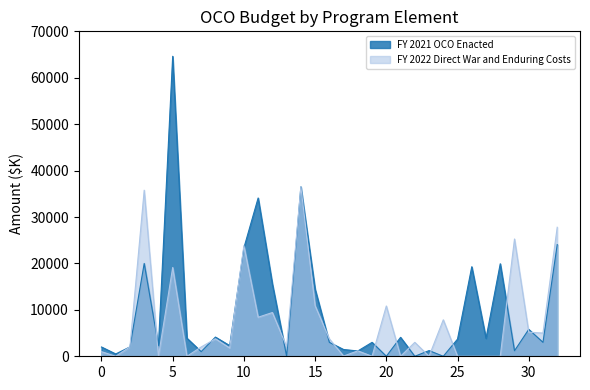

How many data points in FY 2022 Direct War and Enduring Costs are above 2066?

16